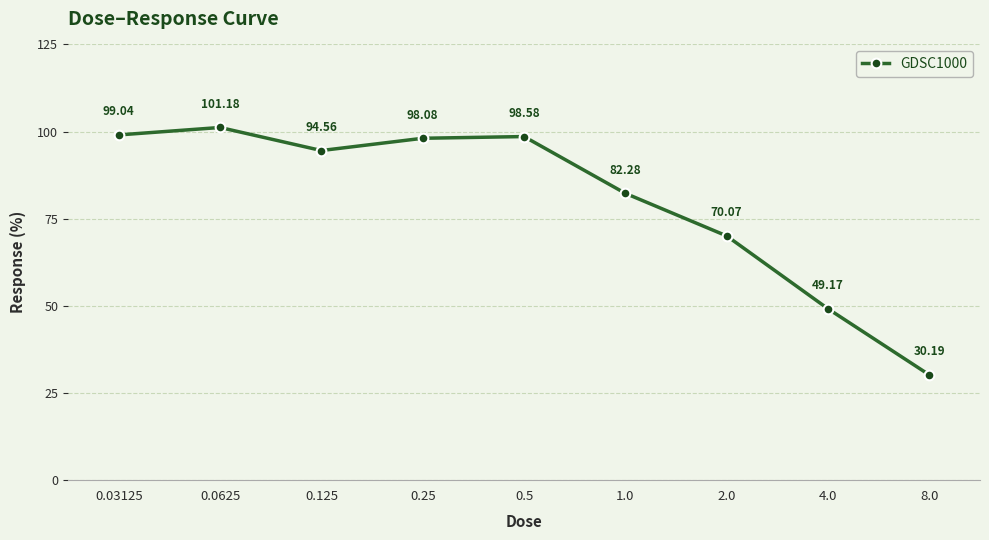

Reading left to right, what are all the values shown in this chart?

0.03125=99.0	0.0625=101.2	0.125=94.6	0.25=98.1	0.5=98.6	1.0=82.3	2.0=70.1	4.0=49.2	8.0=30.2